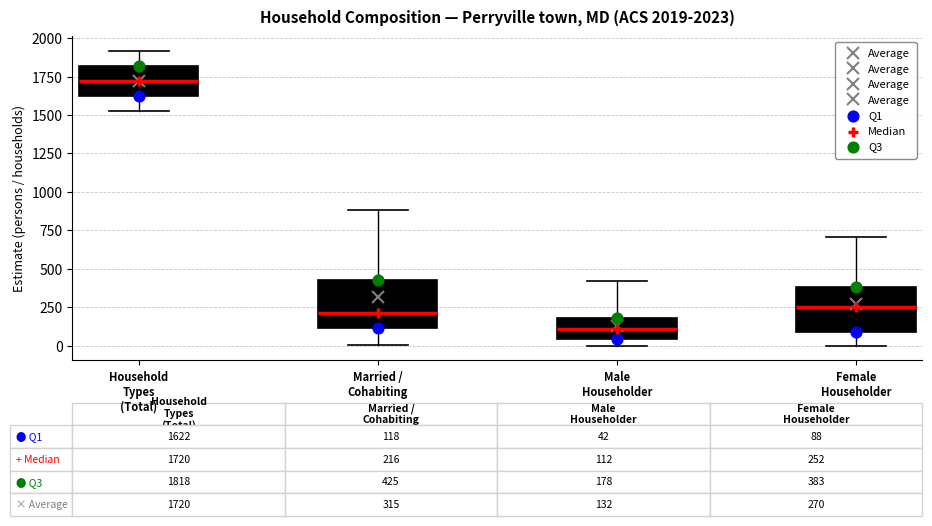

Which box's median line is the lowest?

Male Householder